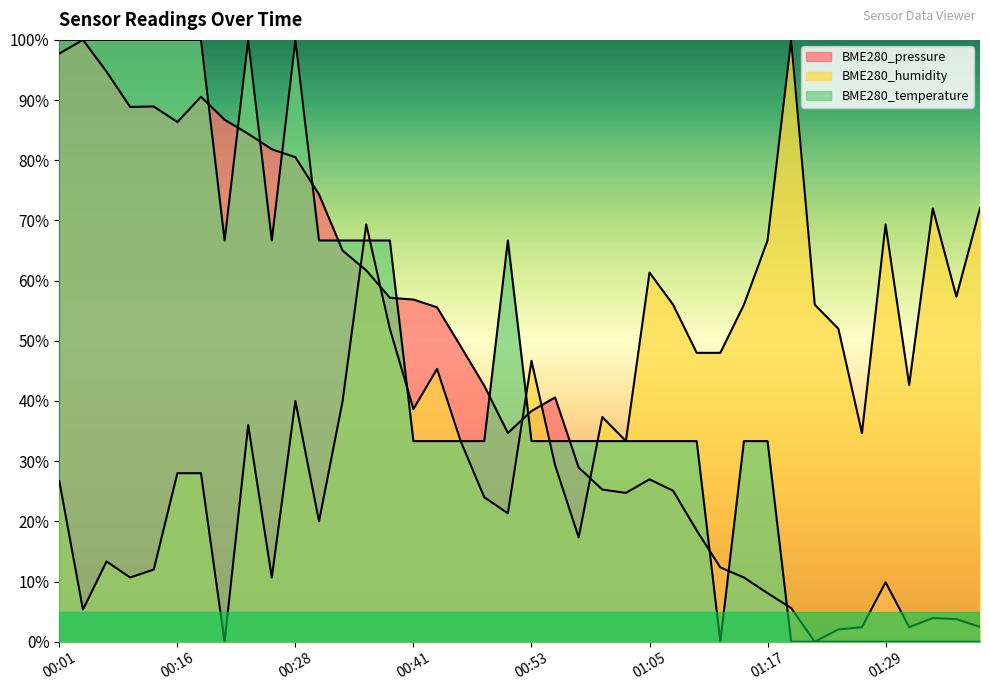

Which series has the widest spread of values?

BME280_pressure